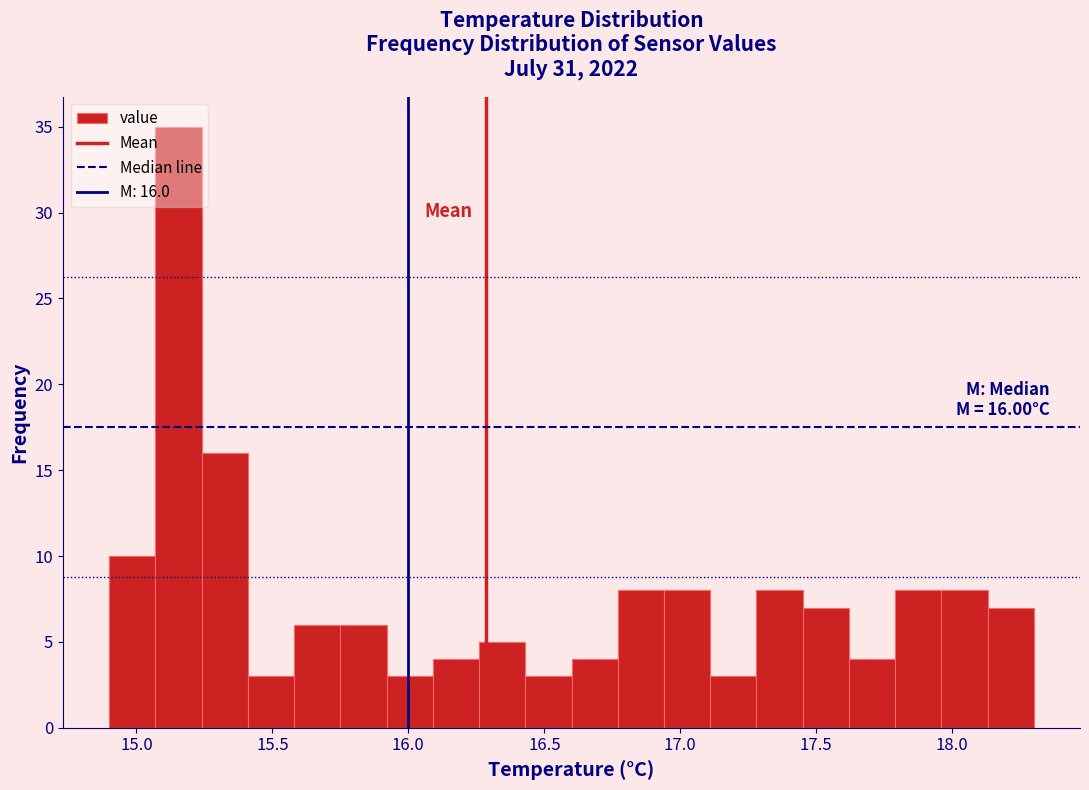

Around what value on the x-axis is the tallest bar? Give the approximate position of its centre, as read against the axis.

15.15